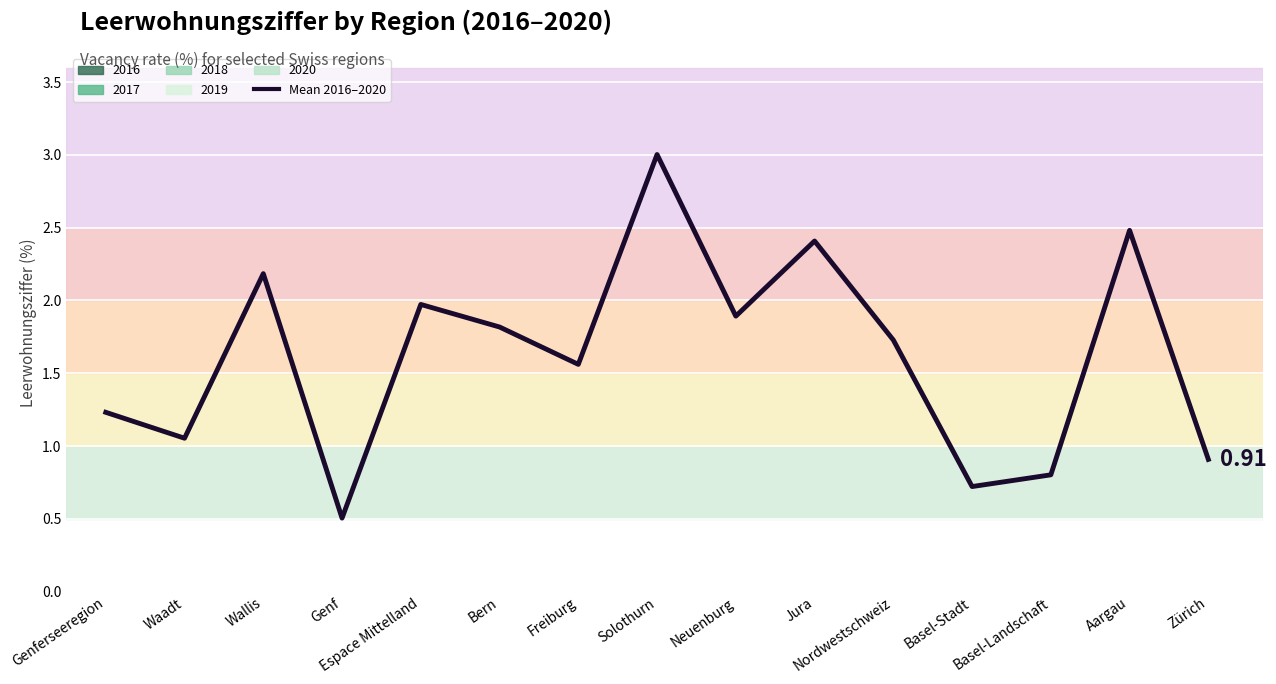

What position from the right is Espace Mittelland?

11